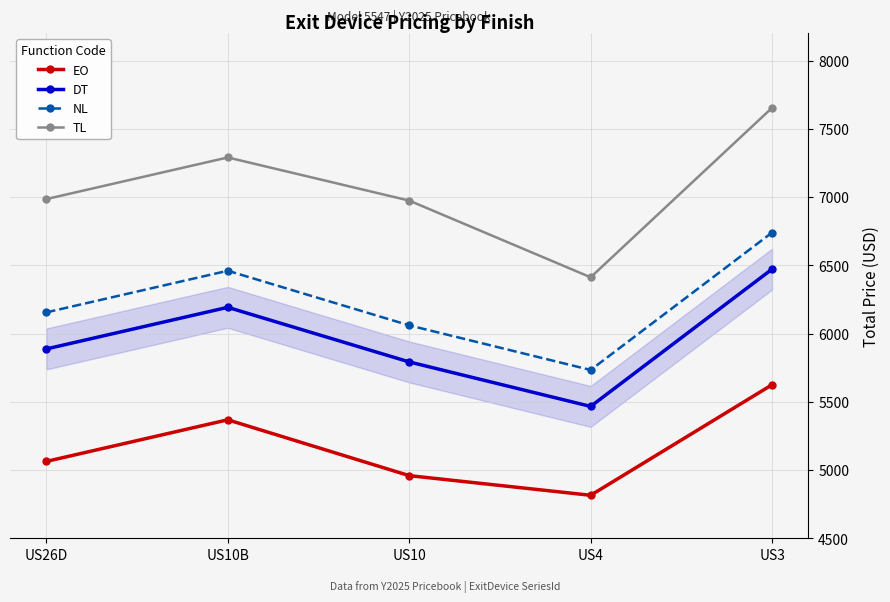

Is the value of DT at US26D greater than the value of TL at US10?

No